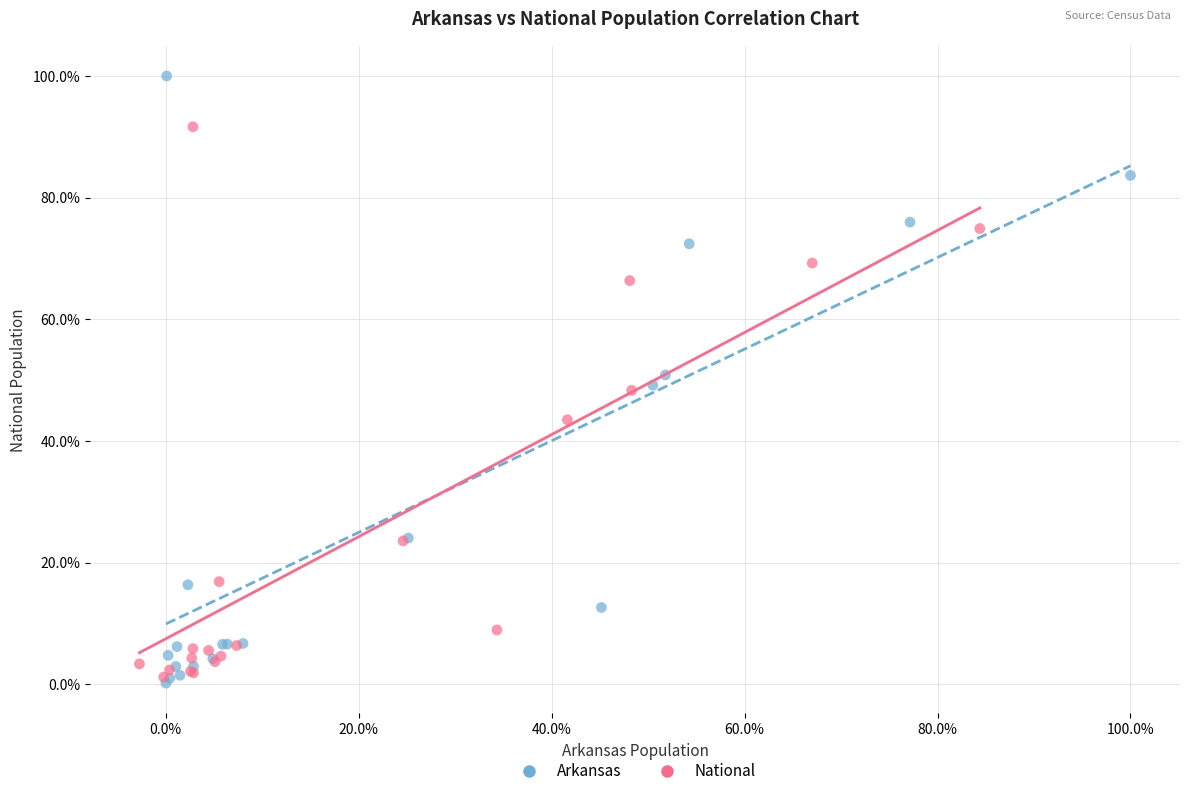

What are all the series names shown in the legend?

Arkansas, National